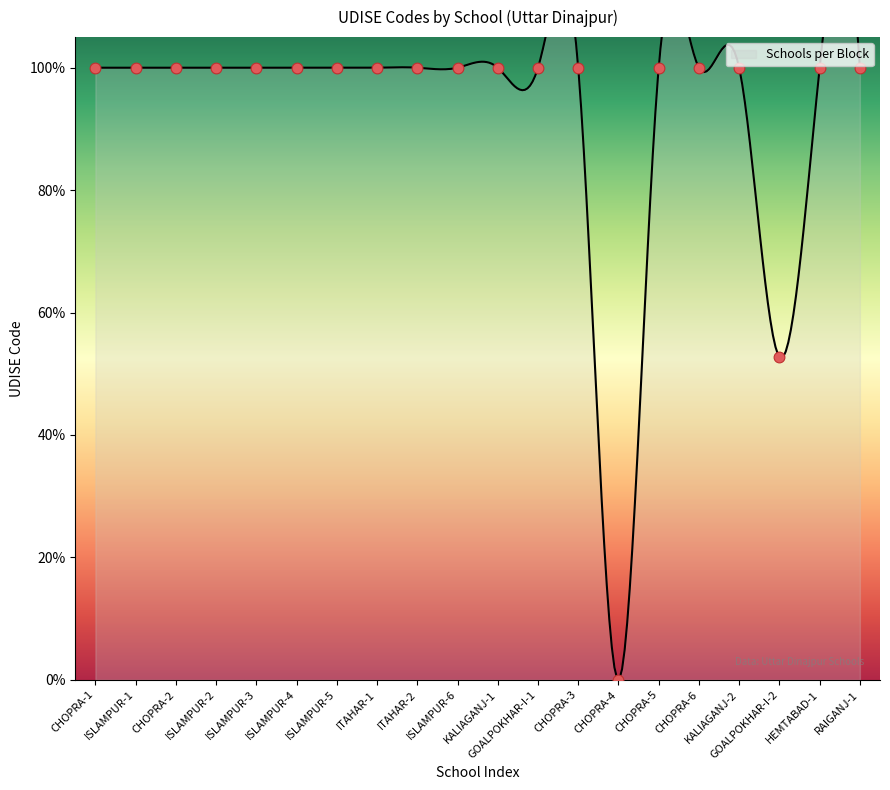

Between CHOPRA-4 and KALIAGANJ-2, which is larger?

KALIAGANJ-2